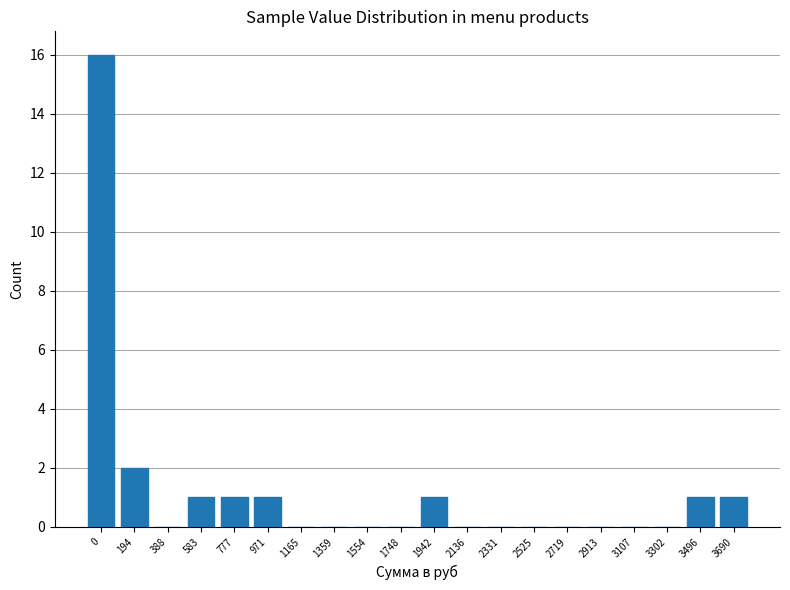

Reading left to right, extract all data points from this chart.

0=16	194=2	388=0	583=1	777=1	971=1	1165=0	1359=0	1554=0	1748=0	1942=1	2136=0	2331=0	2525=0	2719=0	2913=0	3107=0	3302=0	3496=1	3690=1